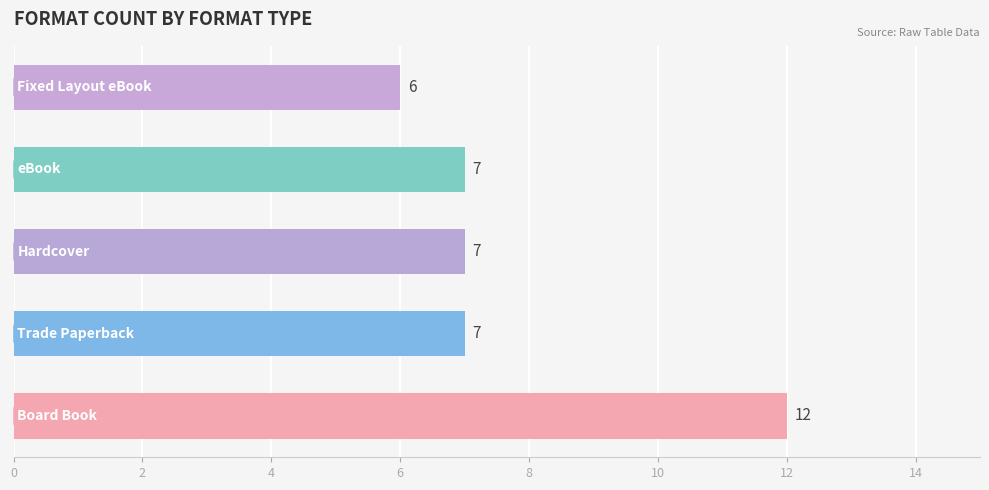

Count the values in the range 7 to 8.

3